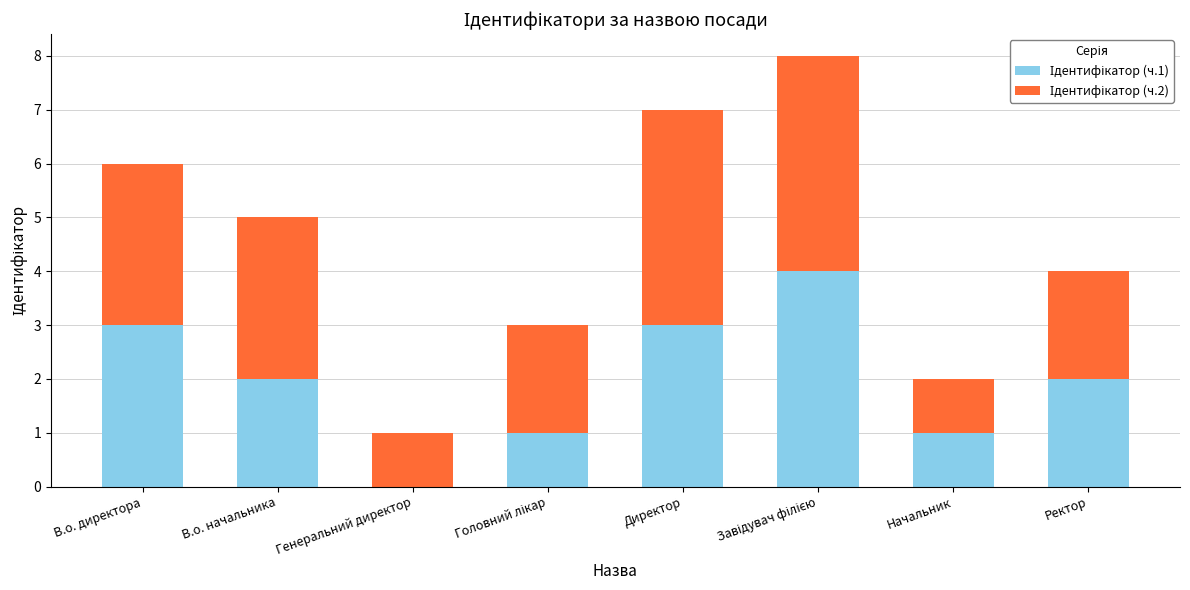

What is the total value across all series at Ректор?

4